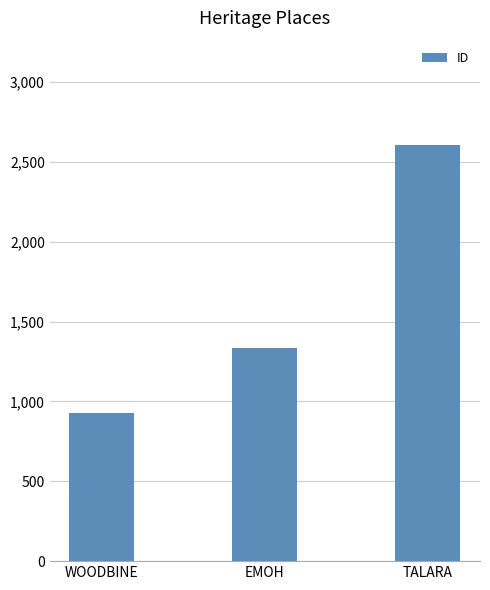

True or false: the data shows 300 at EMOH.

False